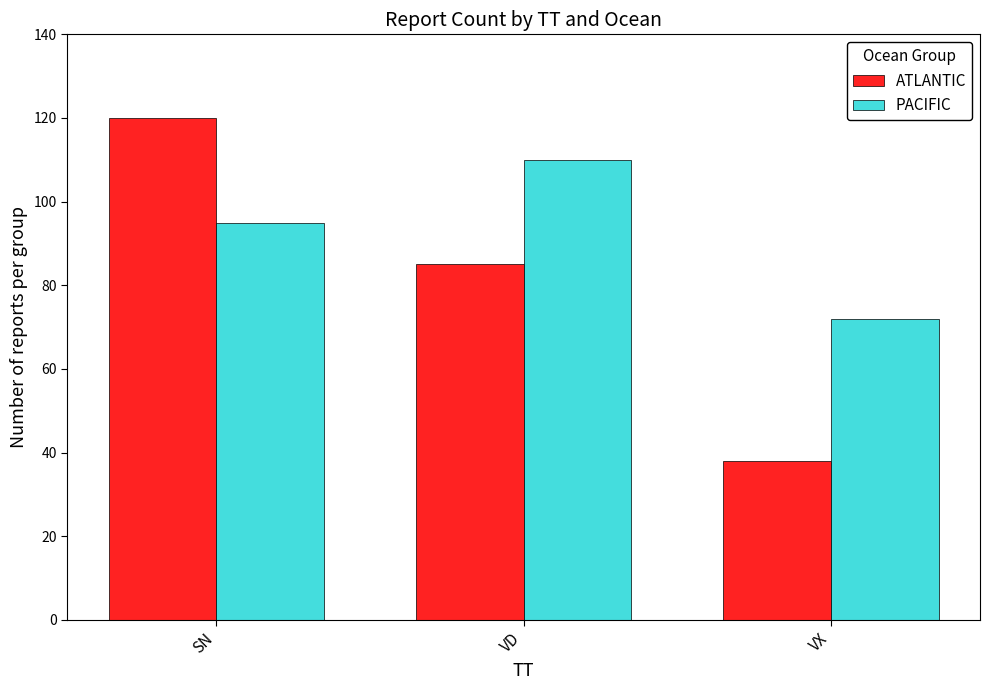

At which category is the sum across all series the highest?

SN